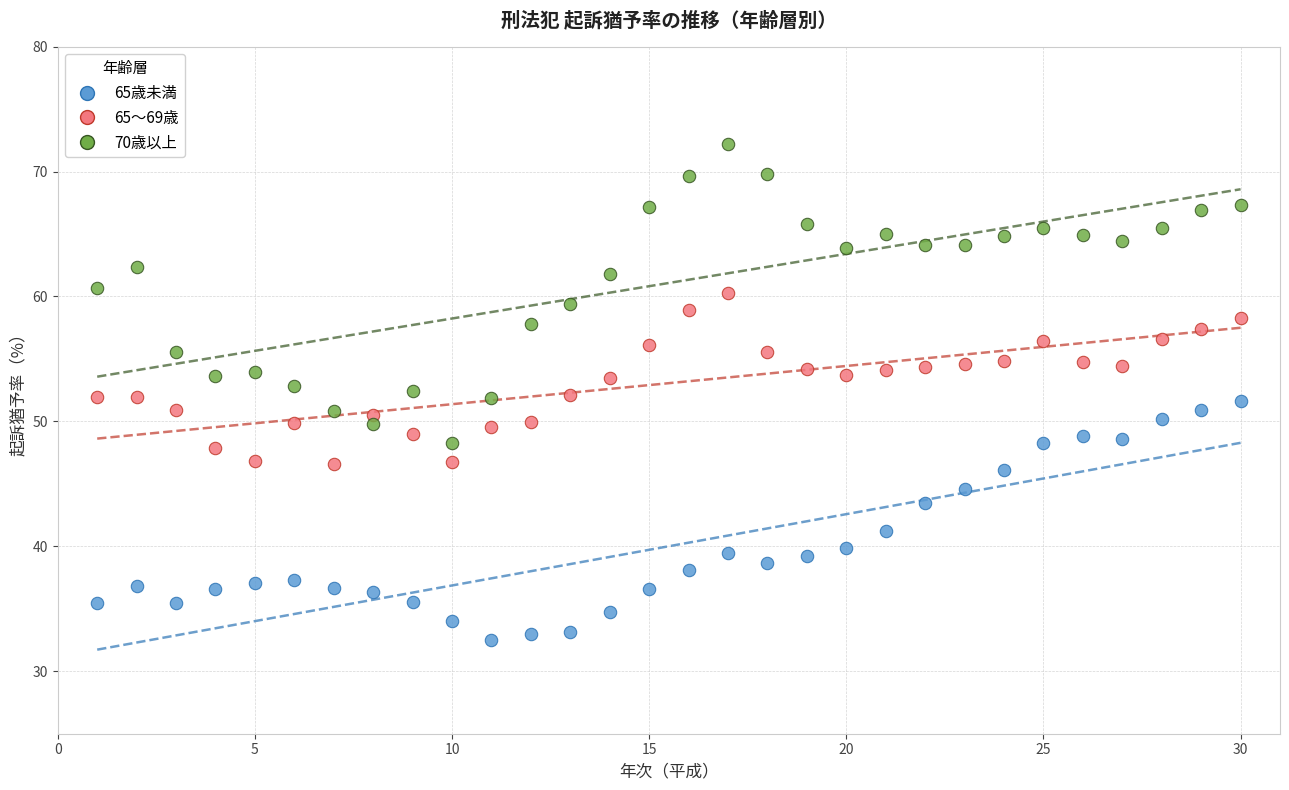

Across all data points, what is the range of Y values (max minus min)?

39.7